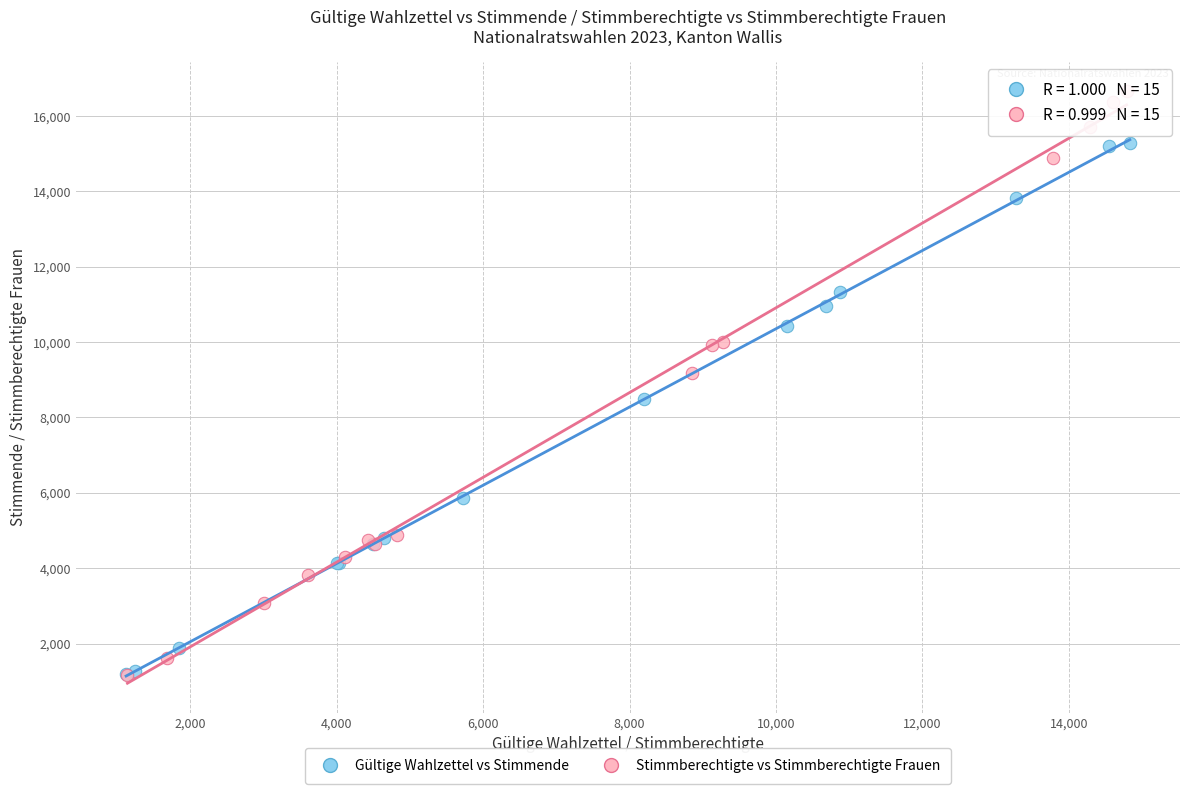

Which series contains the highest Y value?

Stimmberechtigte vs Stimmberechtigte Frauen